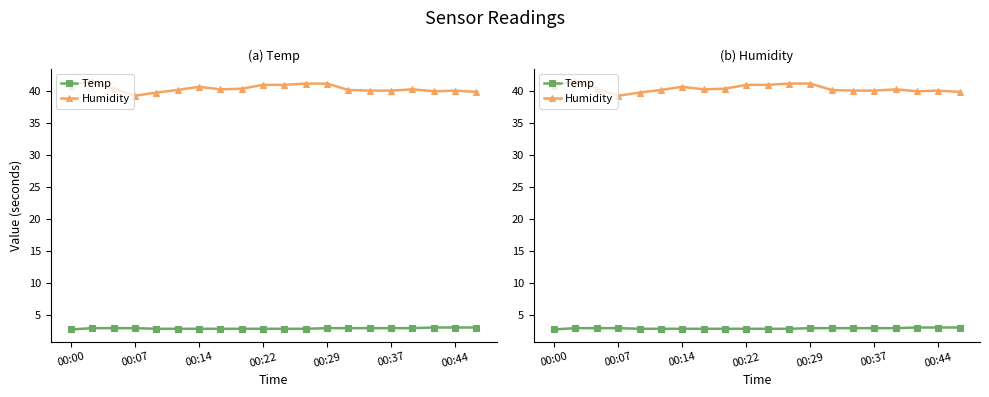

Count the Temp values in the range 2 to 3.

20